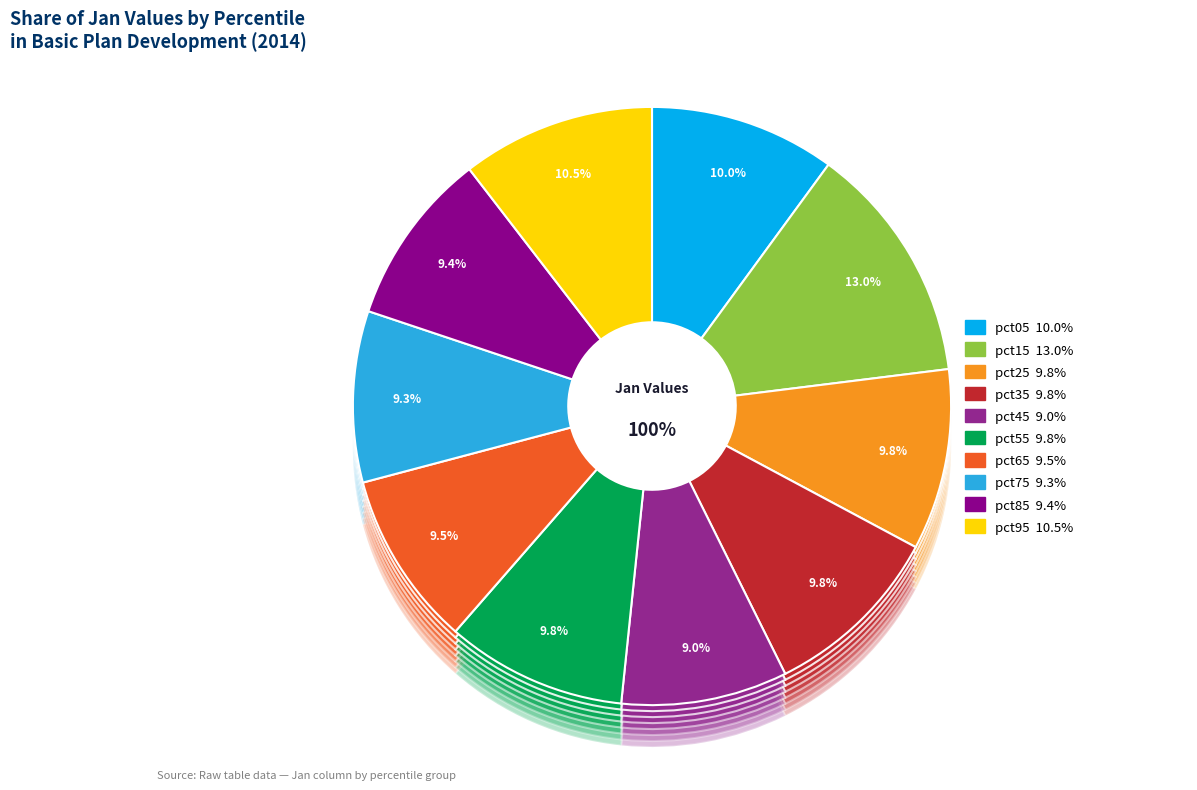

To the nearest percent, what is the difference between the largest and smallest slice percentages?

4%